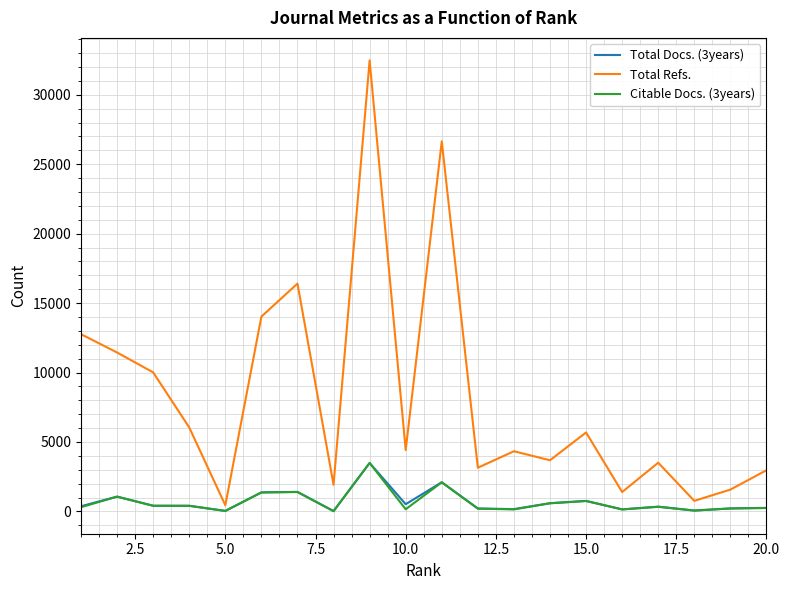

Which series has the widest spread of values?

Total Refs.